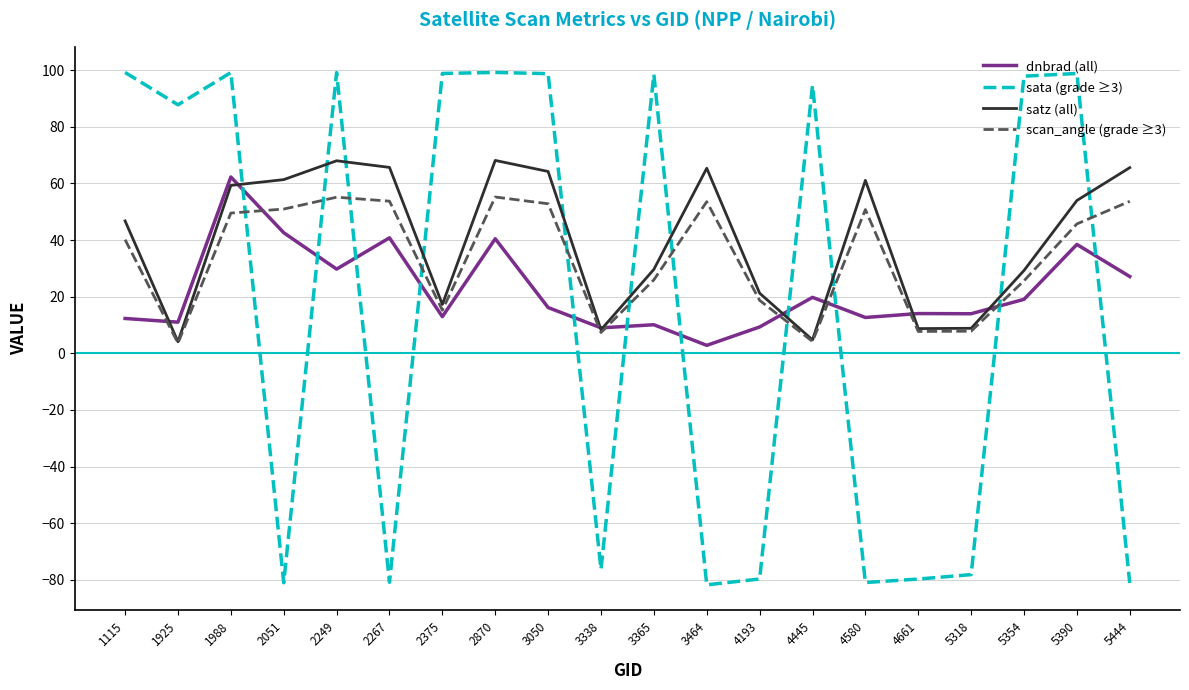

At which category does dnbrad (all) reach its first local peak?

1988